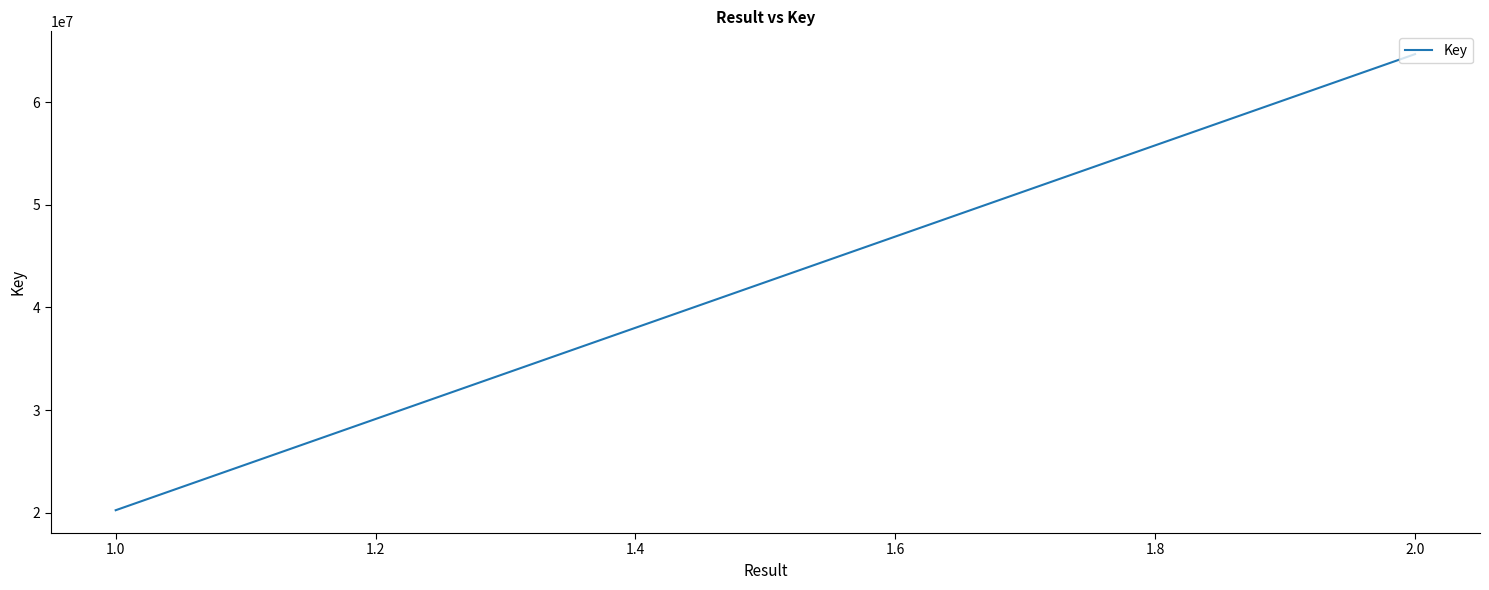

Count the values in the range 20246327 to 64686958.

2